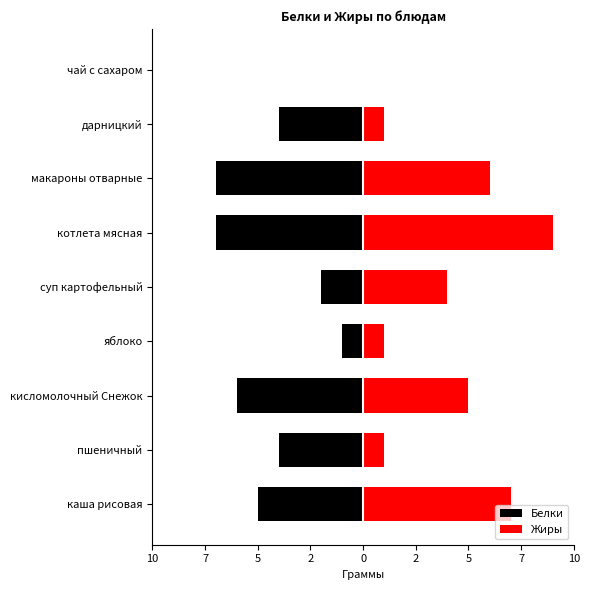

Which series has the widest spread of values?

Жиры